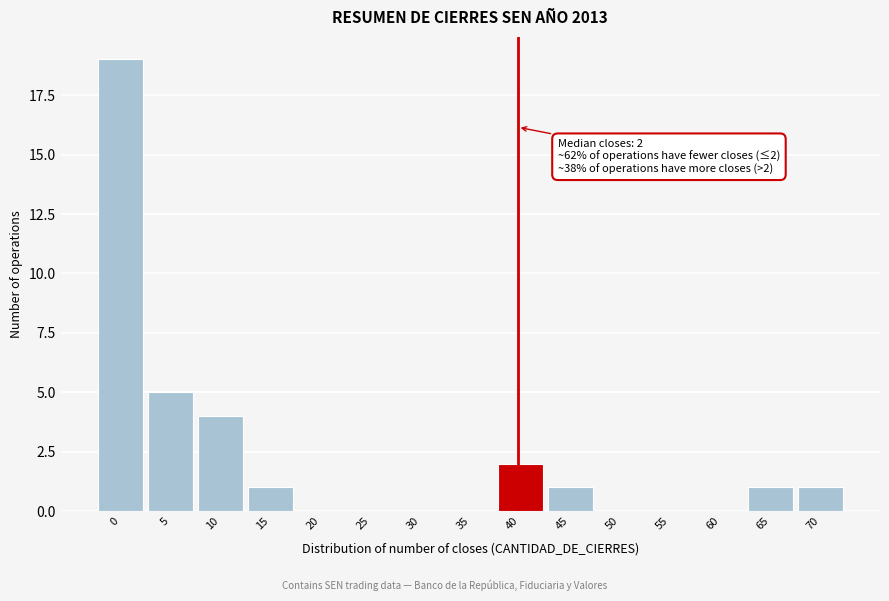

Reading left to right, transcribe all the data shown in this chart.

0=19	5=5	10=4	15=1	20=0	25=0	30=0	35=0	40=2	45=1	50=0	55=0	60=0	65=1	70=1